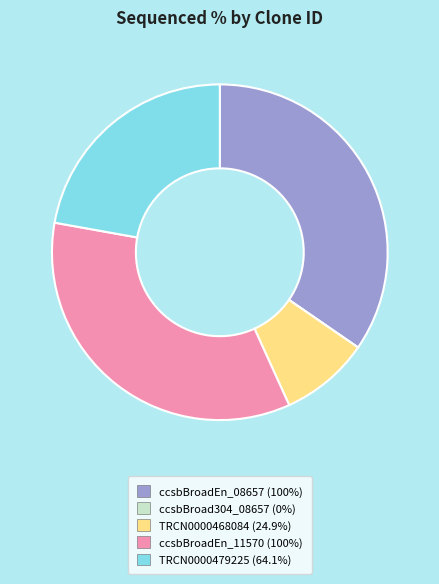

What is the ratio of the value at ccsbBroadEn_11570 to the value at TRCN0000479225?

1.6